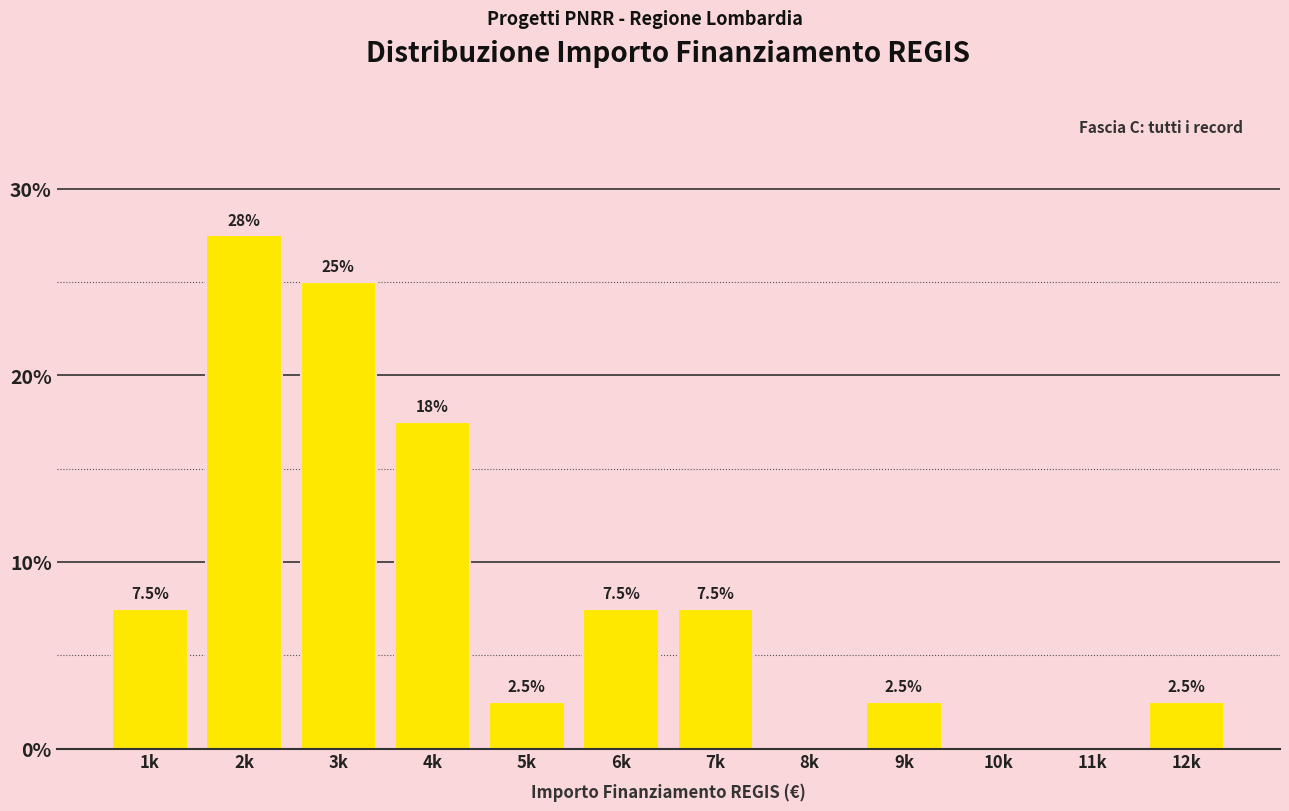

Reading right to left, what are all the values shown in this chart?

12k=2.5	11k=0.0	10k=0.0	9k=2.5	8k=0.0	7k=7.5	6k=7.5	5k=2.5	4k=17.5	3k=25.0	2k=27.5	1k=7.5